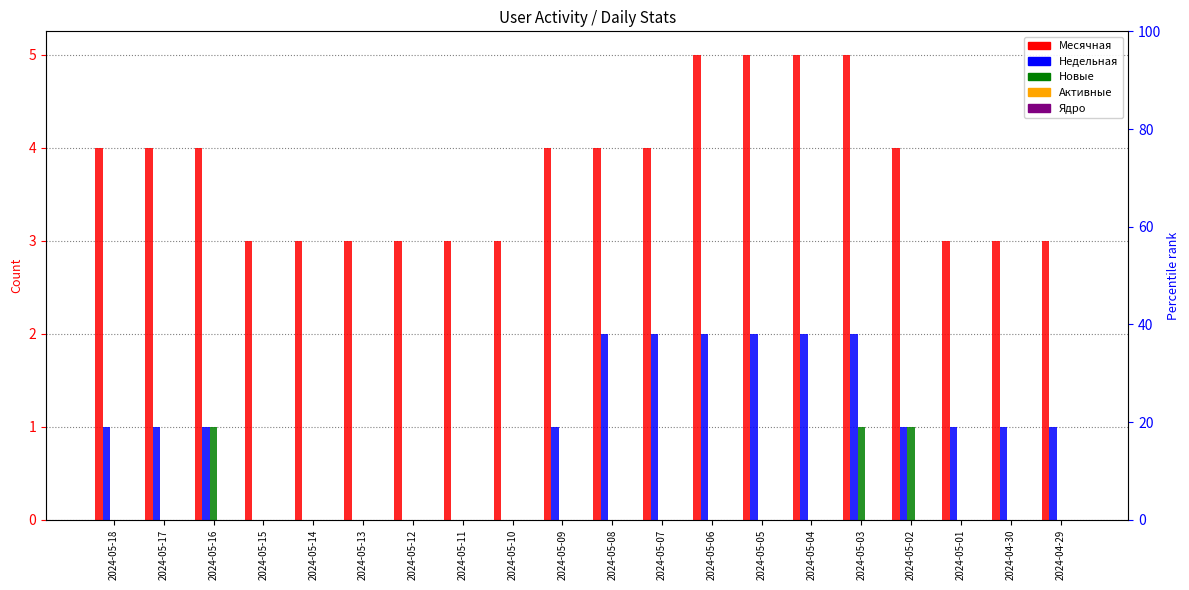

Reading right to left, extract all data points from this chart.

Месячная: 2024-04-29=3	2024-04-30=3	2024-05-01=3	2024-05-02=4	2024-05-03=5	2024-05-04=5	2024-05-05=5	2024-05-06=5	2024-05-07=4	2024-05-08=4	2024-05-09=4	2024-05-10=3	2024-05-11=3	2024-05-12=3	2024-05-13=3	2024-05-14=3	2024-05-15=3	2024-05-16=4	2024-05-17=4	2024-05-18=4
Недельная: 2024-04-29=1	2024-04-30=1	2024-05-01=1	2024-05-02=1	2024-05-03=2	2024-05-04=2	2024-05-05=2	2024-05-06=2	2024-05-07=2	2024-05-08=2	2024-05-09=1	2024-05-10=0	2024-05-11=0	2024-05-12=0	2024-05-13=0	2024-05-14=0	2024-05-15=0	2024-05-16=1	2024-05-17=1	2024-05-18=1
Новые: 2024-04-29=0	2024-04-30=0	2024-05-01=0	2024-05-02=1	2024-05-03=1	2024-05-04=0	2024-05-05=0	2024-05-06=0	2024-05-07=0	2024-05-08=0	2024-05-09=0	2024-05-10=0	2024-05-11=0	2024-05-12=0	2024-05-13=0	2024-05-14=0	2024-05-15=0	2024-05-16=1	2024-05-17=0	2024-05-18=0
Активные: 2024-04-29=0	2024-04-30=0	2024-05-01=0	2024-05-02=0	2024-05-03=0	2024-05-04=0	2024-05-05=0	2024-05-06=0	2024-05-07=0	2024-05-08=0	2024-05-09=0	2024-05-10=0	2024-05-11=0	2024-05-12=0	2024-05-13=0	2024-05-14=0	2024-05-15=0	2024-05-16=0	2024-05-17=0	2024-05-18=0
Ядро: 2024-04-29=0	2024-04-30=0	2024-05-01=0	2024-05-02=0	2024-05-03=0	2024-05-04=0	2024-05-05=0	2024-05-06=0	2024-05-07=0	2024-05-08=0	2024-05-09=0	2024-05-10=0	2024-05-11=0	2024-05-12=0	2024-05-13=0	2024-05-14=0	2024-05-15=0	2024-05-16=0	2024-05-17=0	2024-05-18=0